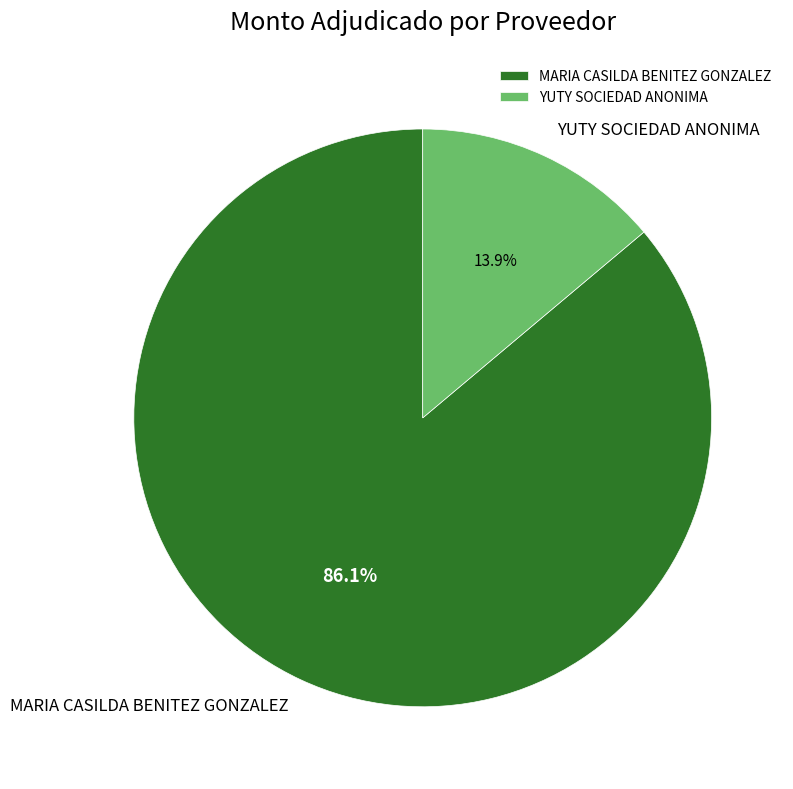

To the nearest percent, what is the combined percentage of MARIA CASILDA BENITEZ GONZALEZ and YUTY SOCIEDAD ANONIMA?

100%